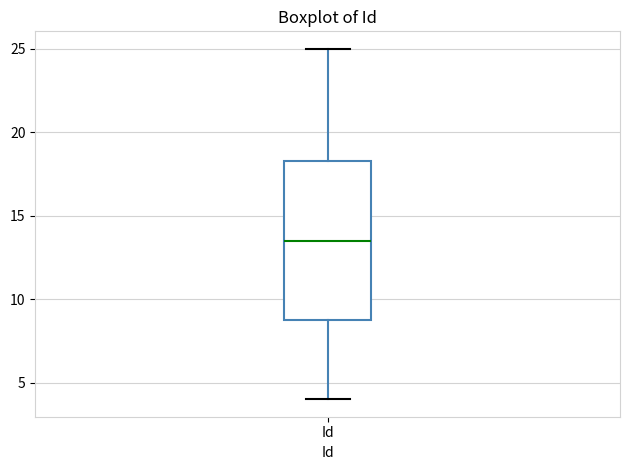

Where does the lower whisker of the box for Id end on the y-axis? The values are not printed on the chart, so give them approximately, as read against the axis.

4.0